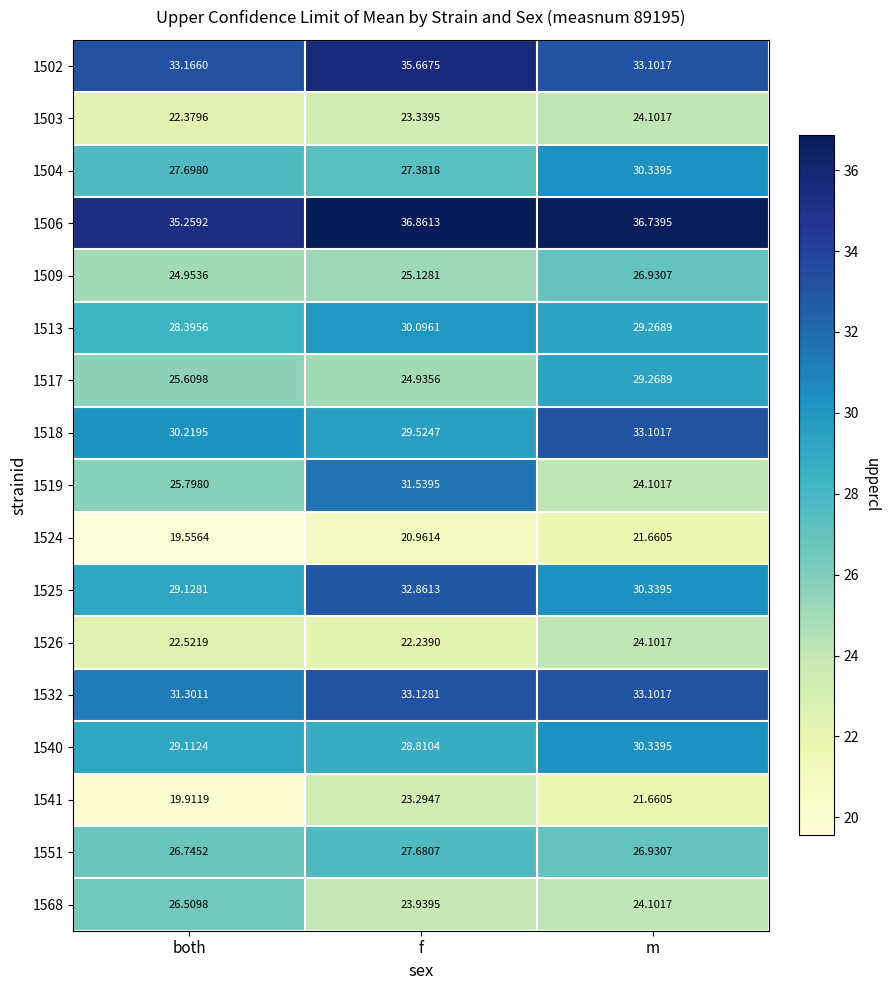

What is the spread (max minus min) of values at f?

15.9